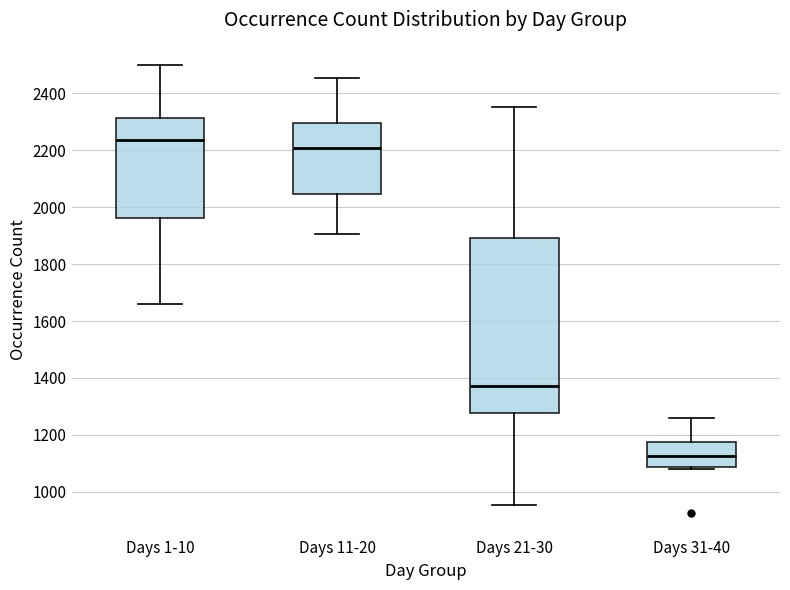

Which box has the highest median line?

Days 1-10